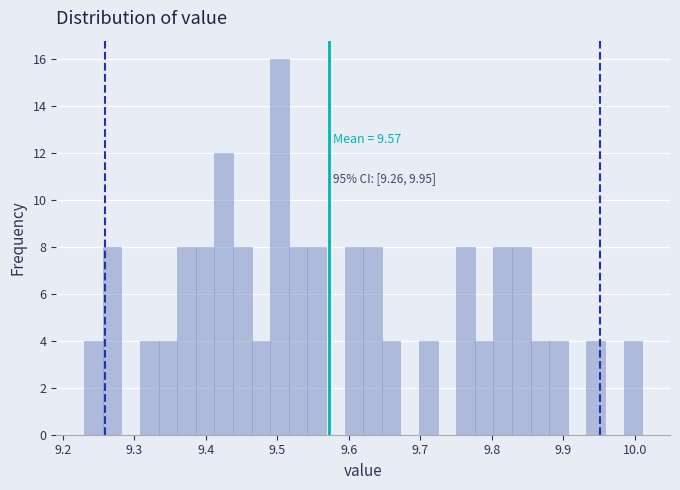

Read against the x-axis, roughly where is the centre of the tallest bar?

9.50